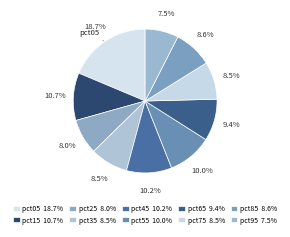

Rank the categories by value from lowest to highest.

pct95, pct25, pct75, pct35, pct85, pct65, pct55, pct45, pct15, pct05